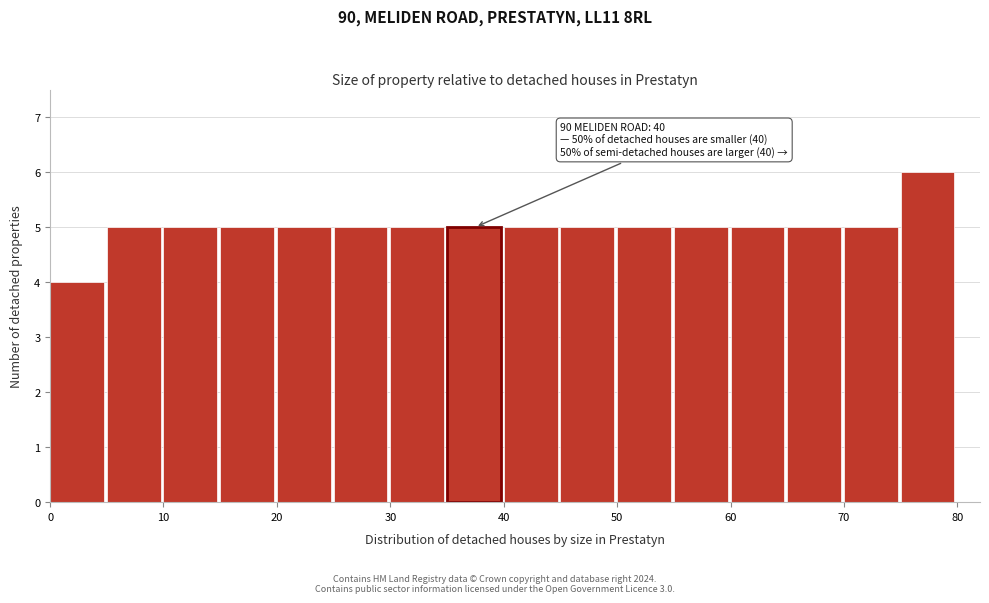

Which range on the x-axis has the tallest bar?

75 to 80